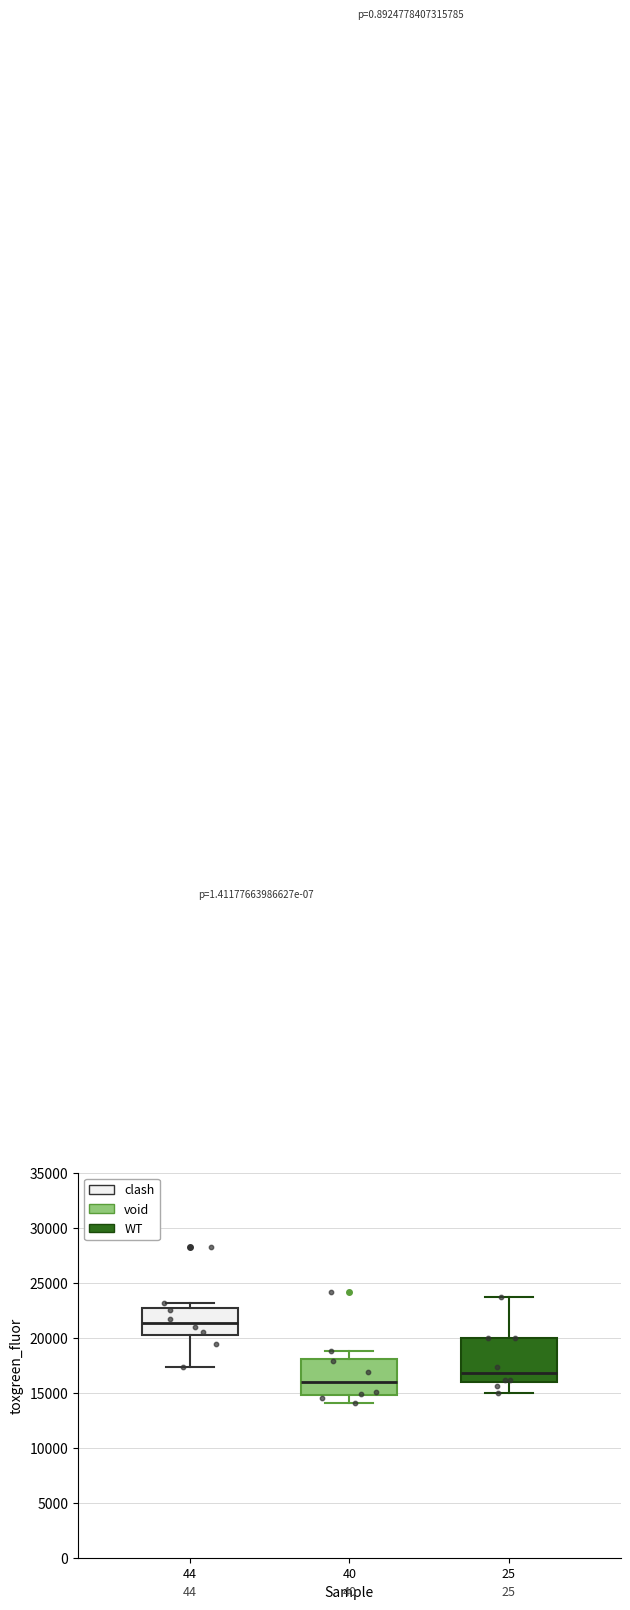

Where is the lower edge of the box at x = 25 on the y-axis? The values are not printed on the chart, so give them approximately, as read against the axis.

16000